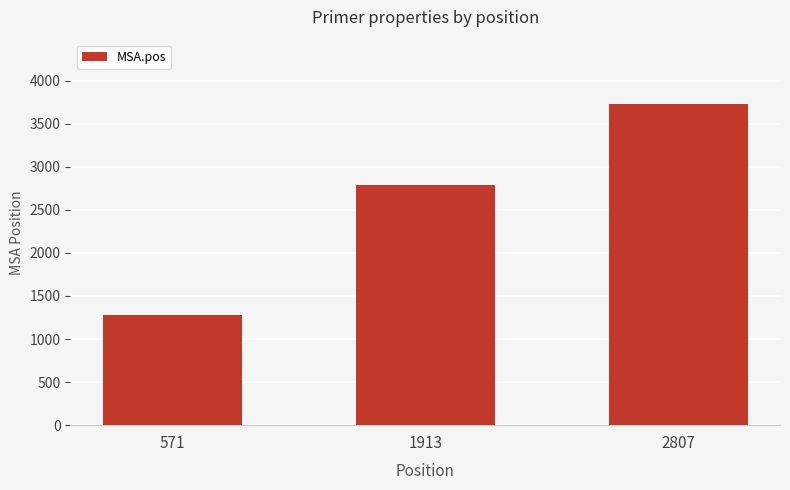

How many bars are there in total?

3